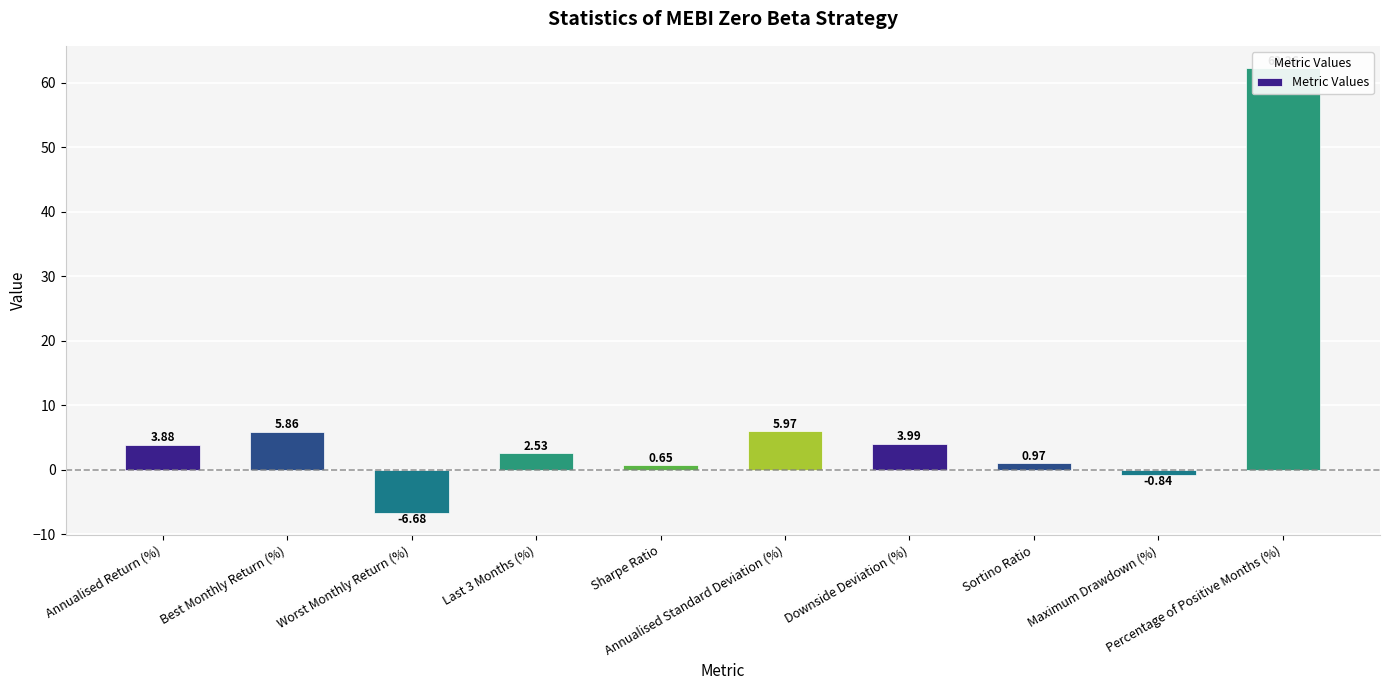

True or false: the data shows 0.7 at Sharpe Ratio.

True